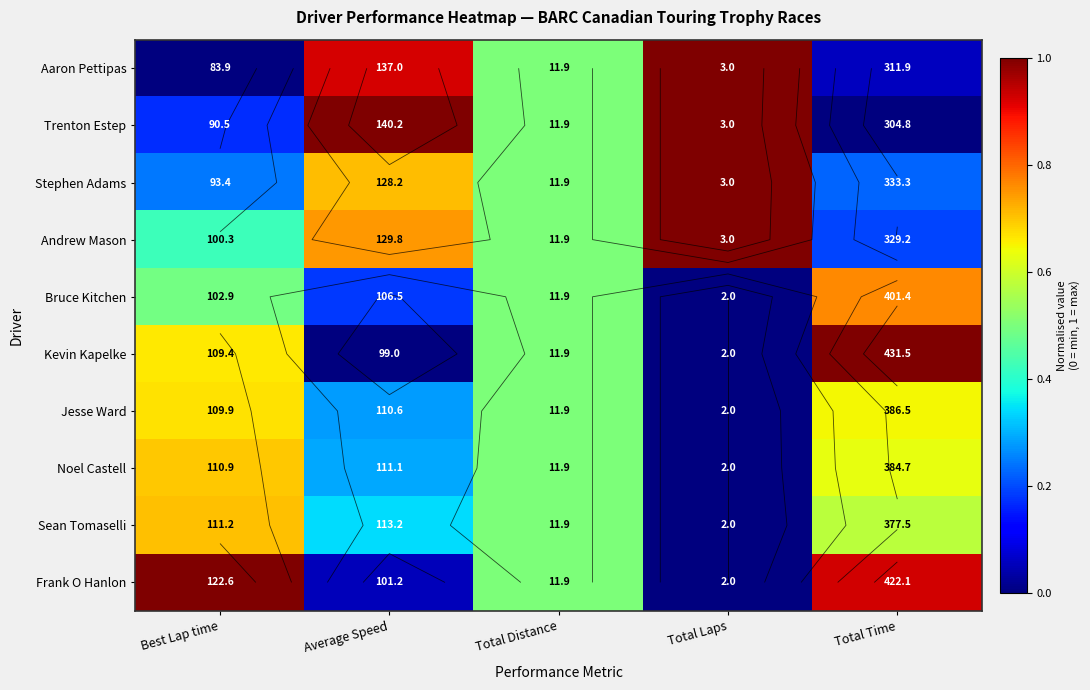

What is the difference between the maximum and minimum values in the Jesse Ward series?

0.7